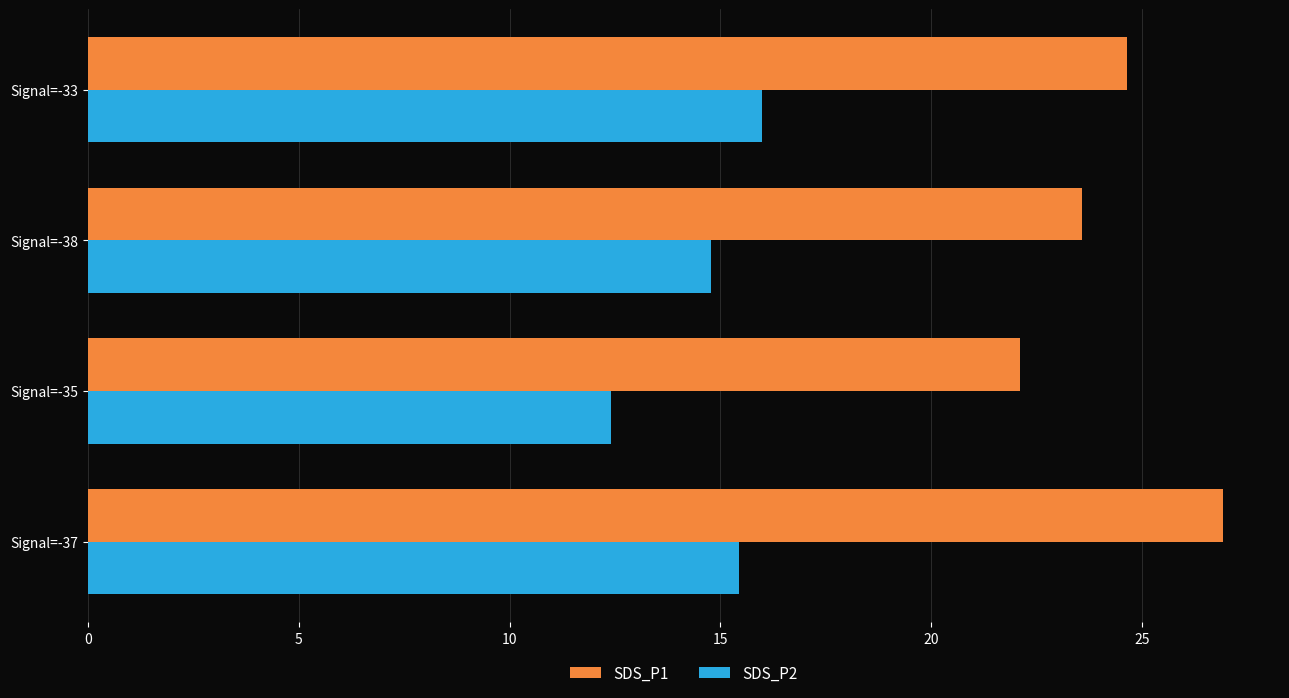

Is the value of SDS_P2 at Signal=-33 greater than the value of SDS_P1 at Signal=-38?

No